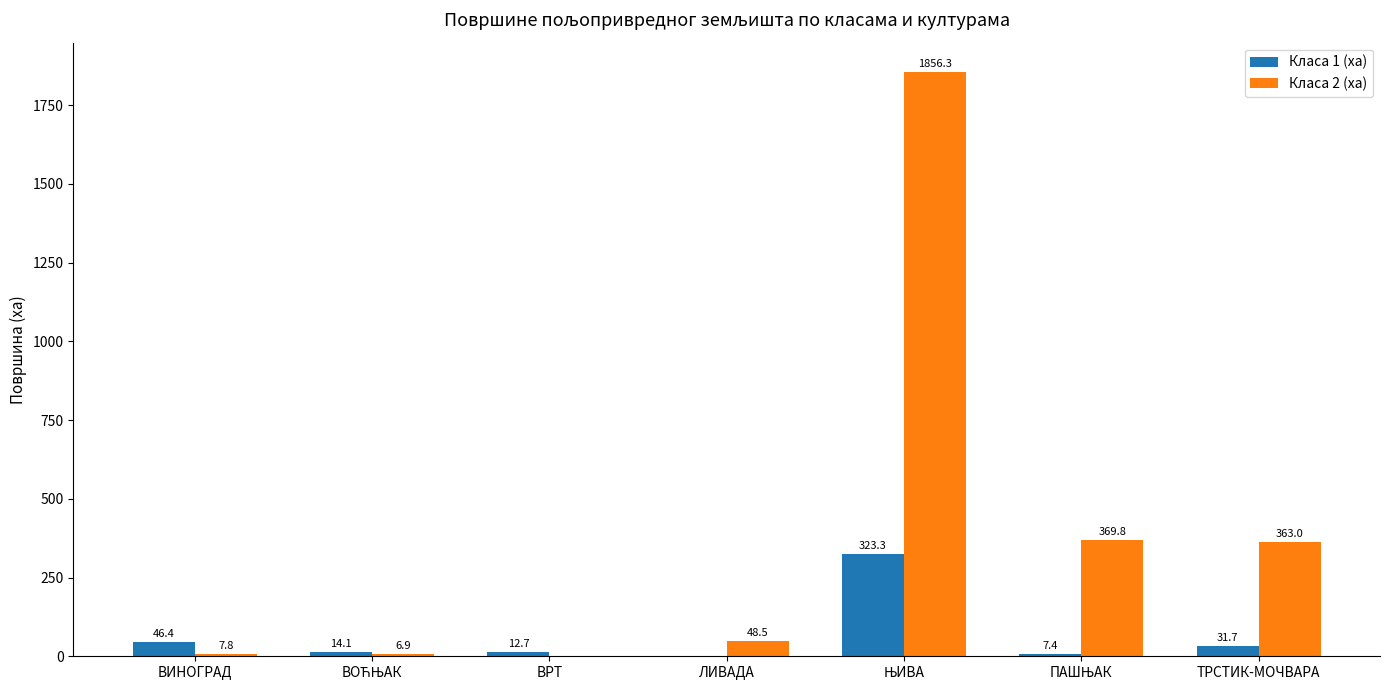

What is the total value across all series at ВРТ?

12.7